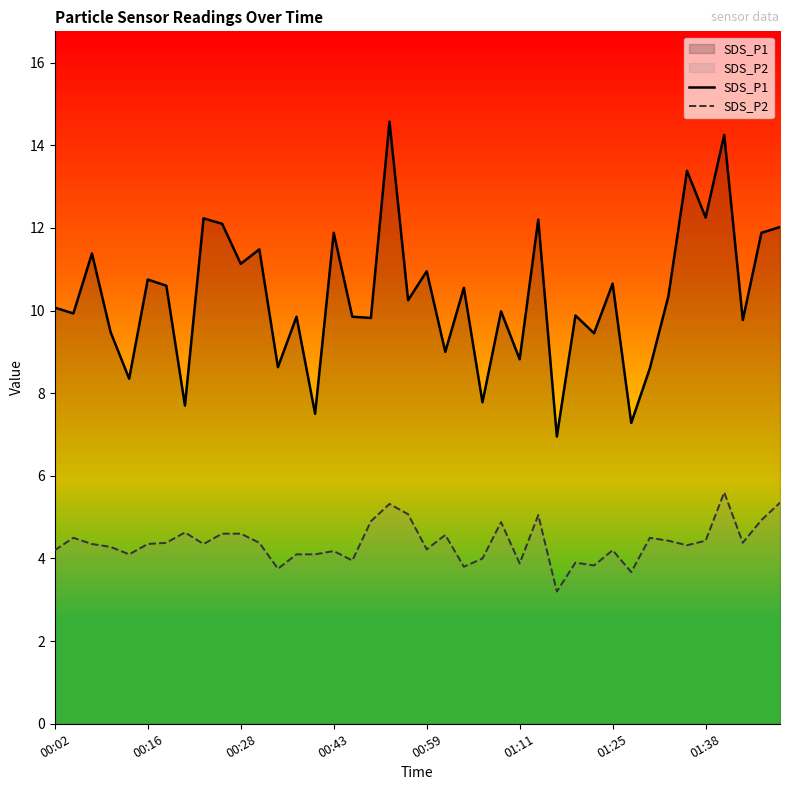

True or false: SDS_P1 and SDS_P2 intersect in this chart.

False